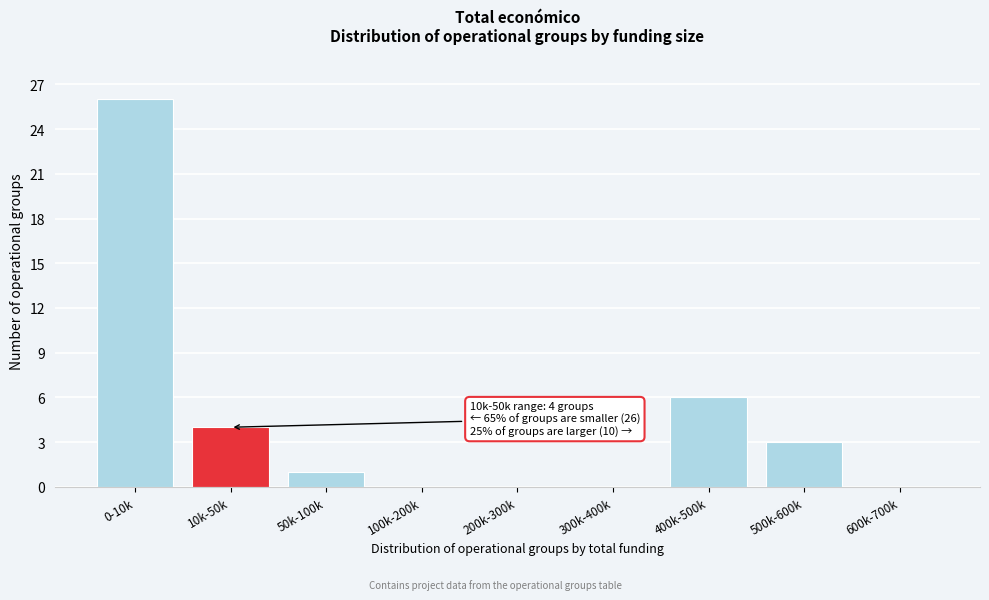

Reading left to right, list all the values displayed in this chart.

0-10k=26	10k-50k=4	50k-100k=1	100k-200k=0	200k-300k=0	300k-400k=0	400k-500k=6	500k-600k=3	600k-700k=0